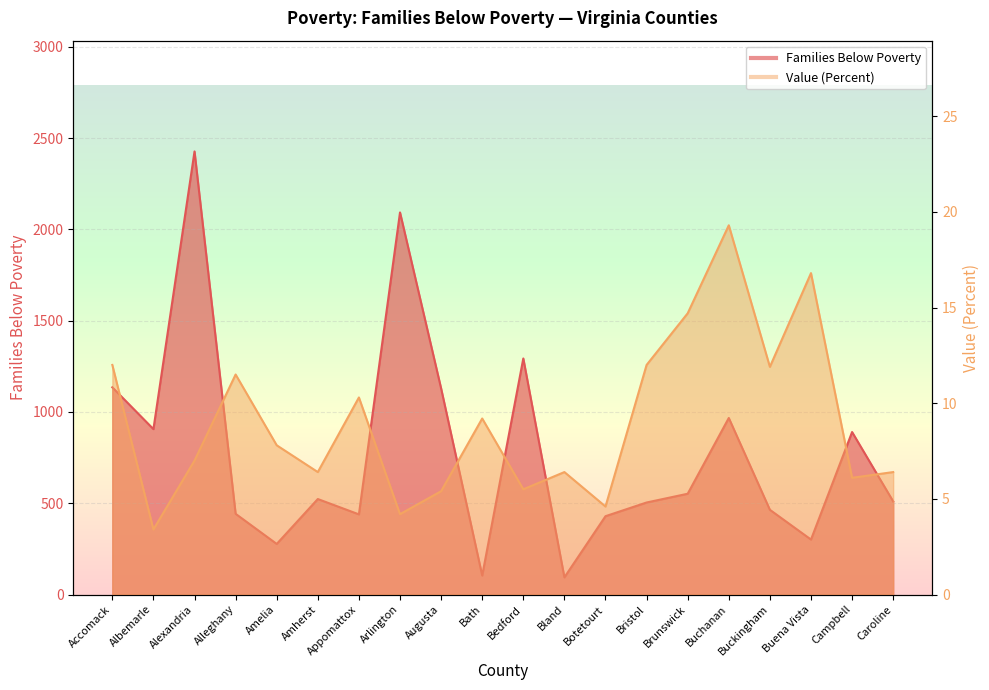

At which category does the chart reach its minimum across all series?

Albemarle